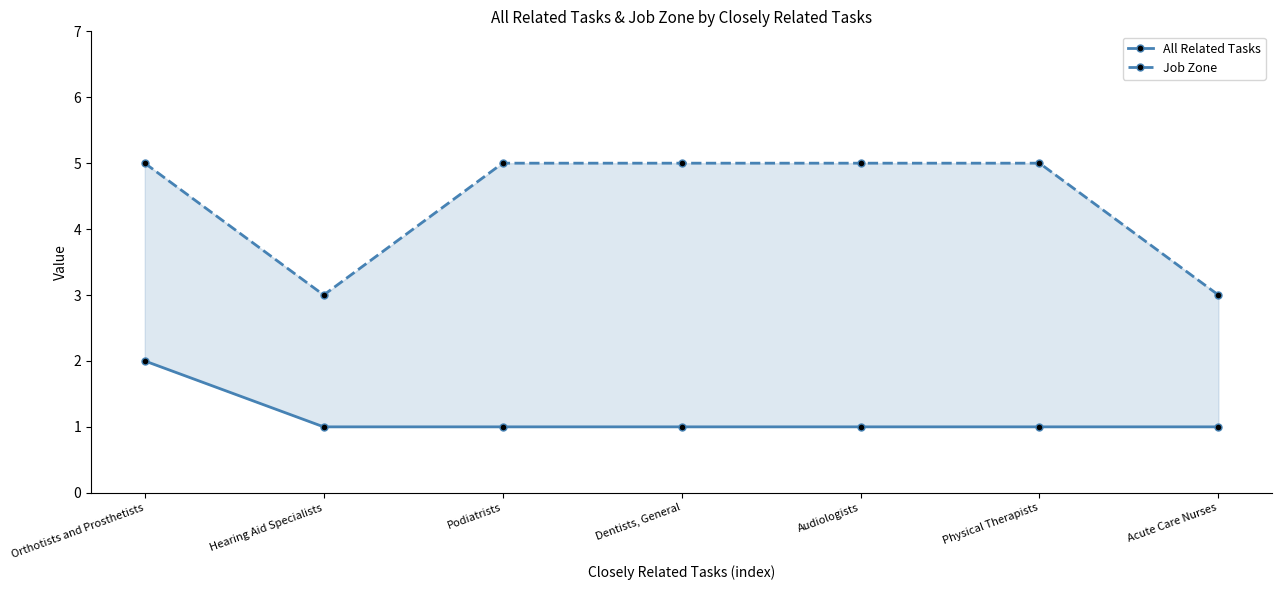

What is the minimum value shown in the chart?

1